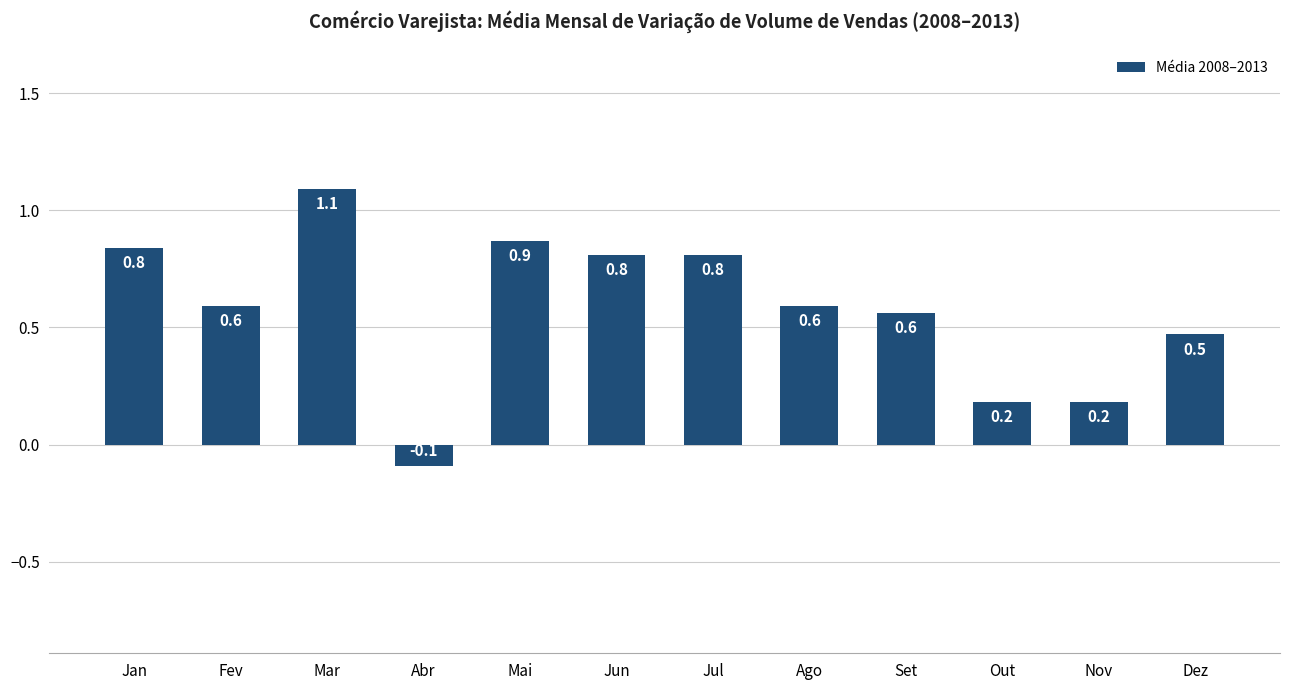

What is the change in value from Mai to Set?

-0.3